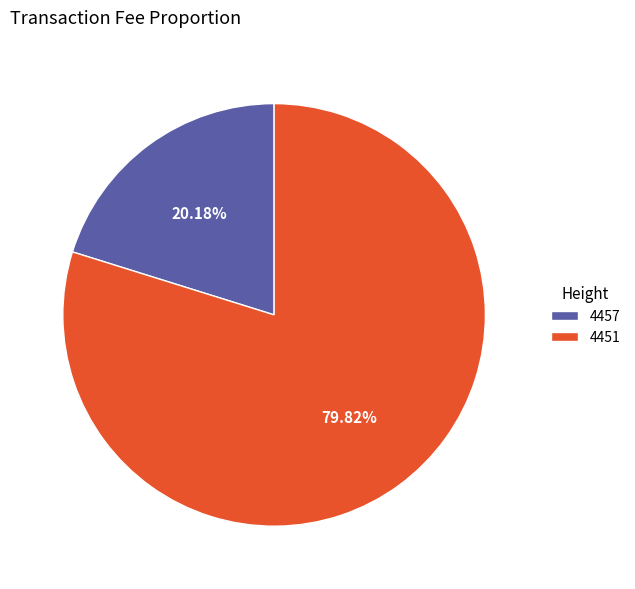

How many slices are in this pie chart?

2